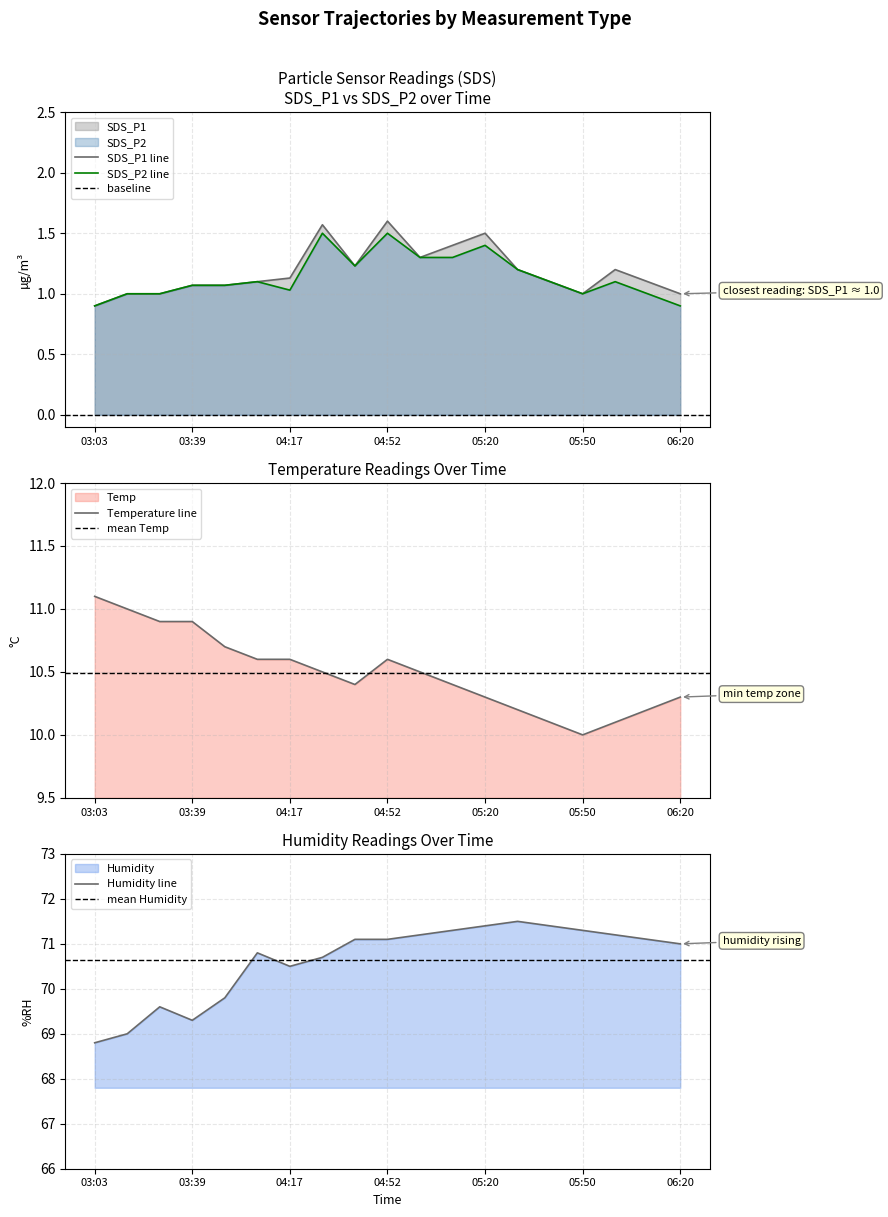

How many categories are shown in the chart?

19